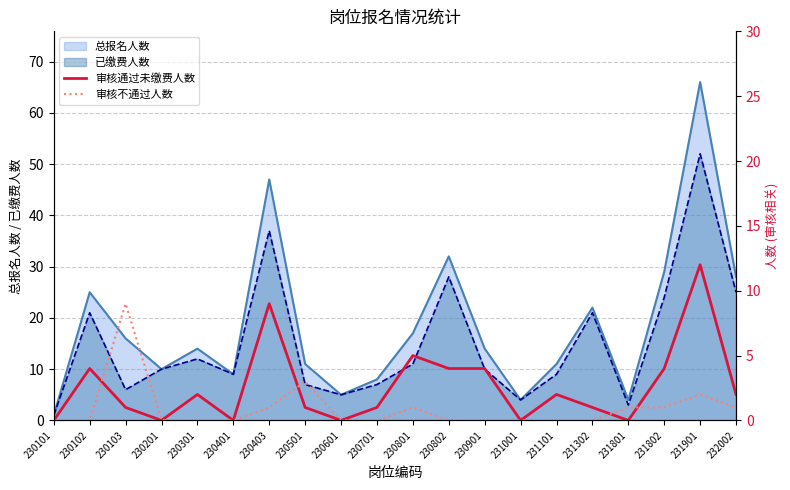

Does the chart have visible grid lines?

Yes